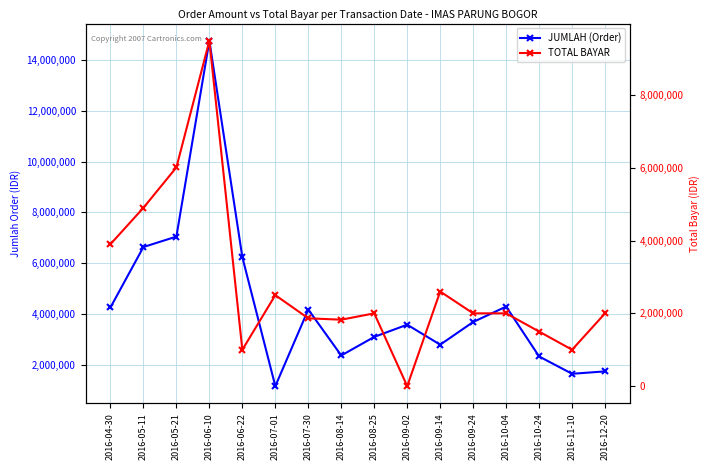

What position from the right is 2016-10-04?

4